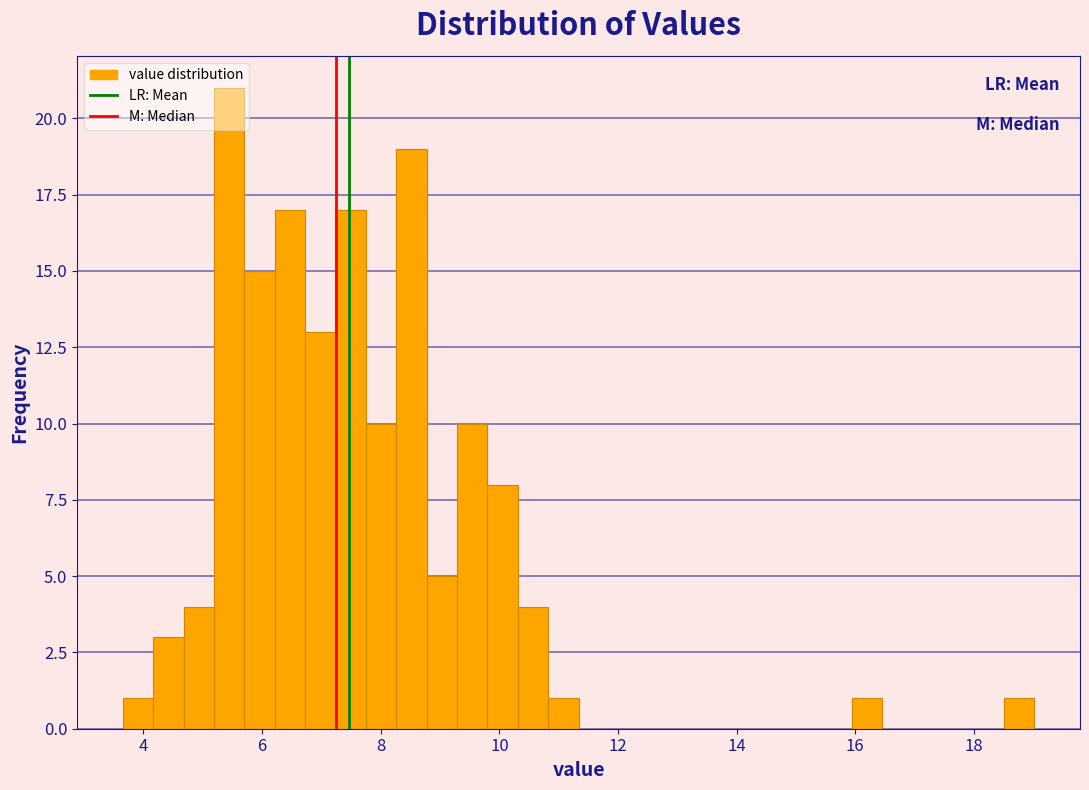

Around what value on the x-axis is the tallest bar? Give the approximate position of its centre, as read against the axis.

5.4